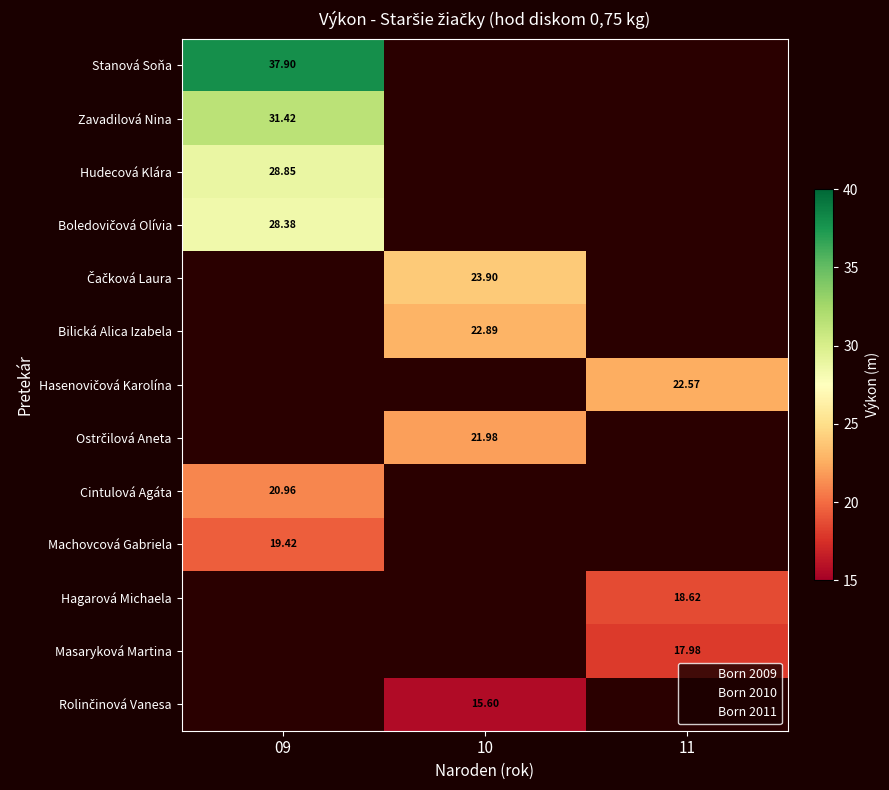

List the series in order of their overall mean, lowest first.

Stanová Soňa, Zavadilová Nina, Hudecová Klára, Boledovičová Olívia, Čačková Laura, Bilická Alica Izabela, Hasenovičová Karolína, Ostrčilová Aneta, Cintulová Agáta, Machovcová Gabriela, Hagarová Michaela, Masaryková Martina, Rolinčinová Vanesa